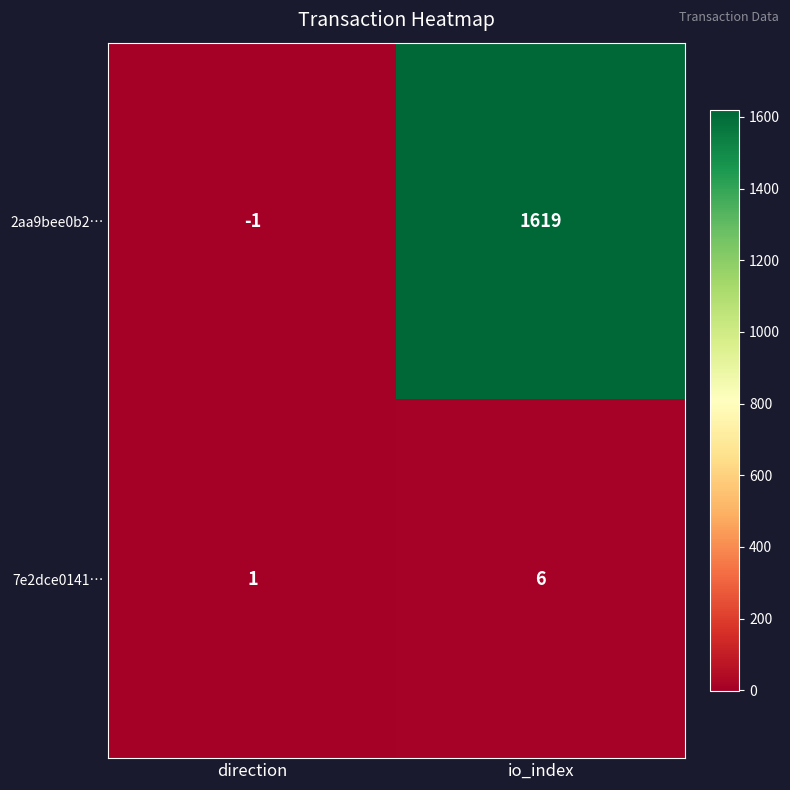

Reading left to right, list all the values displayed in this chart.

2aa9bee0b2…: direction=-1	io_index=1619
7e2dce0141…: direction=1	io_index=6